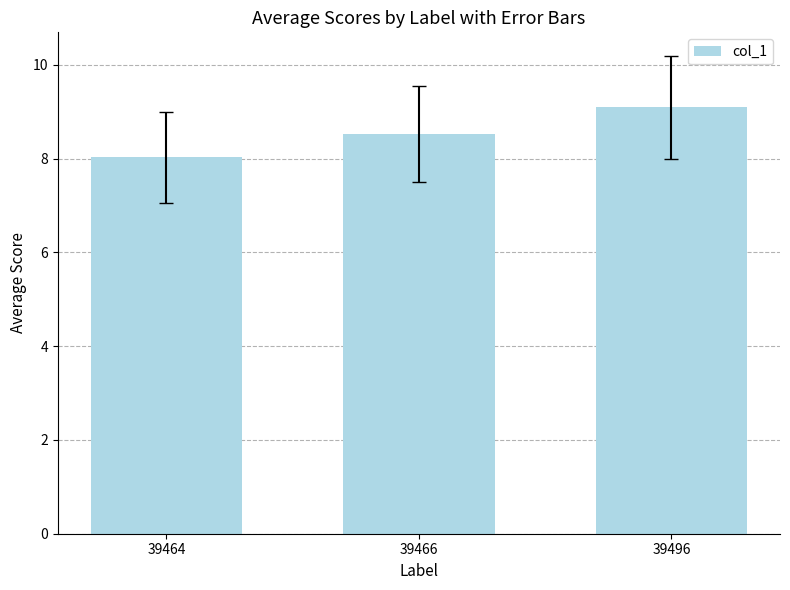

Reading left to right, transcribe all the data shown in this chart.

8.0	8.5	9.1